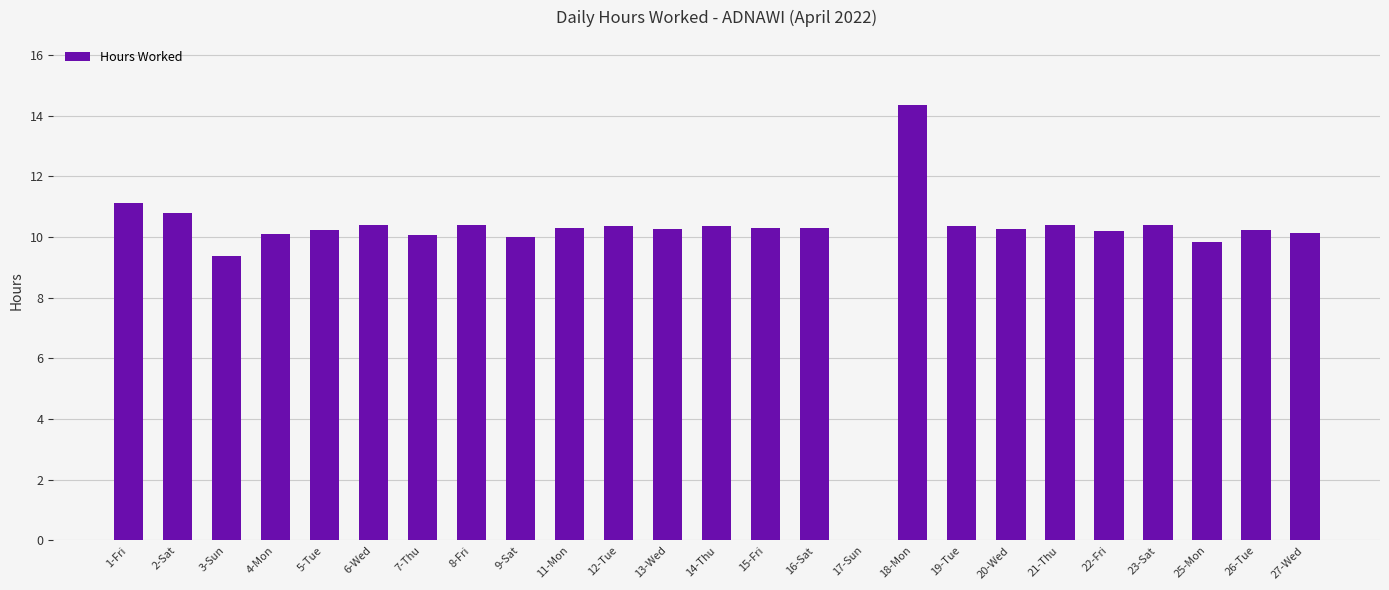

Are the bars horizontal?

No